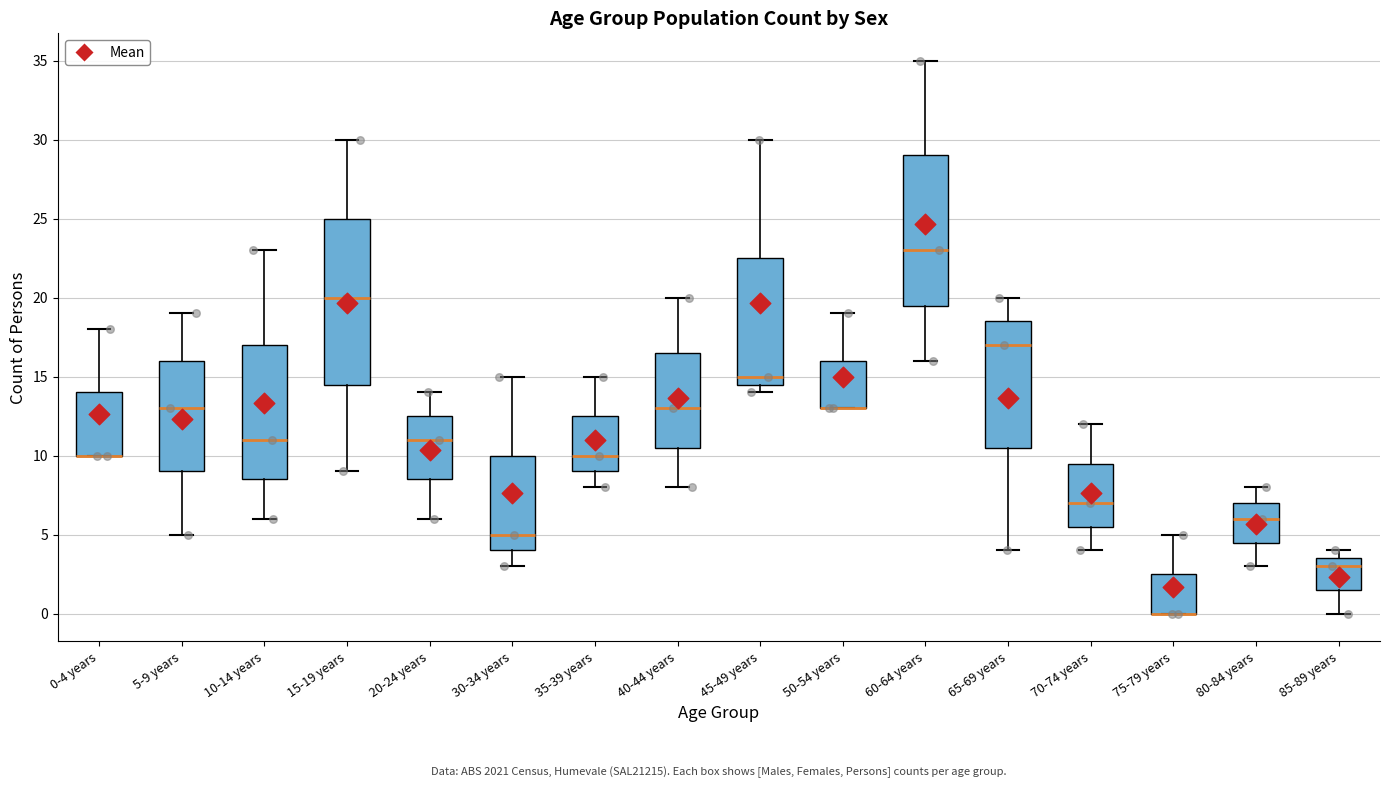

Reading left to right, transcribe this box plot: for each box, give where its median line is, the range the box spans, and where its two whiskers end, as read against the y-axis. The values are not printed on the chart, so give them approximately, as read against the axis.

0-4 years: median 10.0 (drawn on the box's lower edge), box 10.0 to 14.0, whiskers 10.0 to 18.0
5-9 years: median 13.0, box 9.0 to 16.0, whiskers 5.0 to 19.0
10-14 years: median 11.0, box 8.5 to 17.0, whiskers 6.0 to 23.0
15-19 years: median 20.0, box 14.5 to 25.0, whiskers 9.0 to 30.0
20-24 years: median 11.0, box 8.5 to 12.5, whiskers 6.0 to 14.0
30-34 years: median 5.0, box 4.0 to 10.0, whiskers 3.0 to 15.0
35-39 years: median 10.0, box 9.0 to 12.5, whiskers 8.0 to 15.0
40-44 years: median 13.0, box 10.5 to 16.5, whiskers 8.0 to 20.0
45-49 years: median 15.0, box 14.5 to 22.5, whiskers 14.0 to 30.0
50-54 years: median 13.0 (drawn on the box's lower edge), box 13.0 to 16.0, whiskers 13.0 to 19.0
60-64 years: median 23.0, box 19.5 to 29.0, whiskers 16.0 to 35.0
65-69 years: median 17.0, box 10.5 to 18.5, whiskers 4.0 to 20.0
70-74 years: median 7.0, box 5.5 to 9.5, whiskers 4.0 to 12.0
75-79 years: median 0.0 (drawn on the box's lower edge), box 0.0 to 2.5, whiskers 0.0 to 5.0
80-84 years: median 6.0, box 4.5 to 7.0, whiskers 3.0 to 8.0
85-89 years: median 3.0, box 1.5 to 3.5, whiskers 0.0 to 4.0